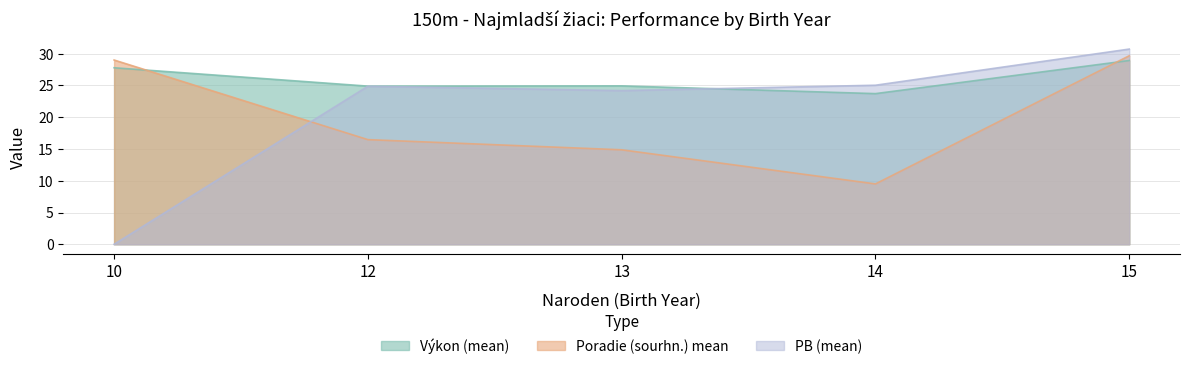

How many data points in PB (mean) are above 24?

4